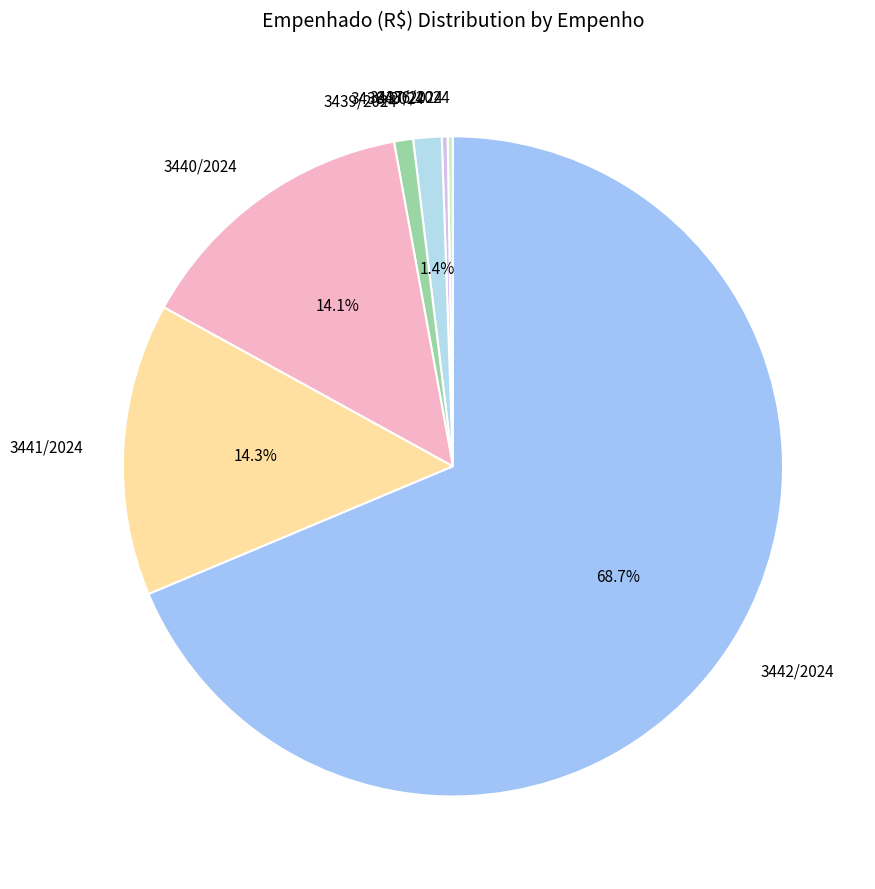

Combined, what portion of the pie is 3442/2024 and 3441/2024?

83.0%